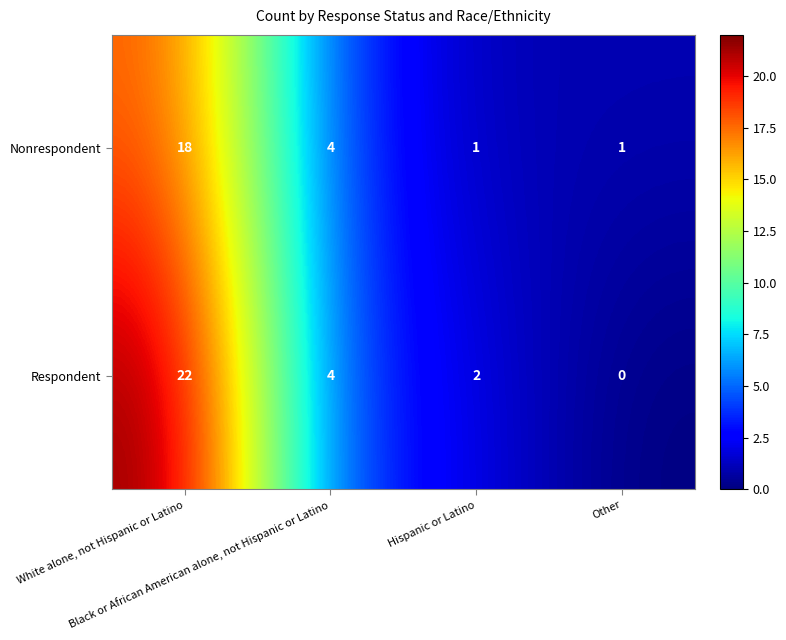

What is the difference between the maximum and second lowest values in the Respondent series?

20